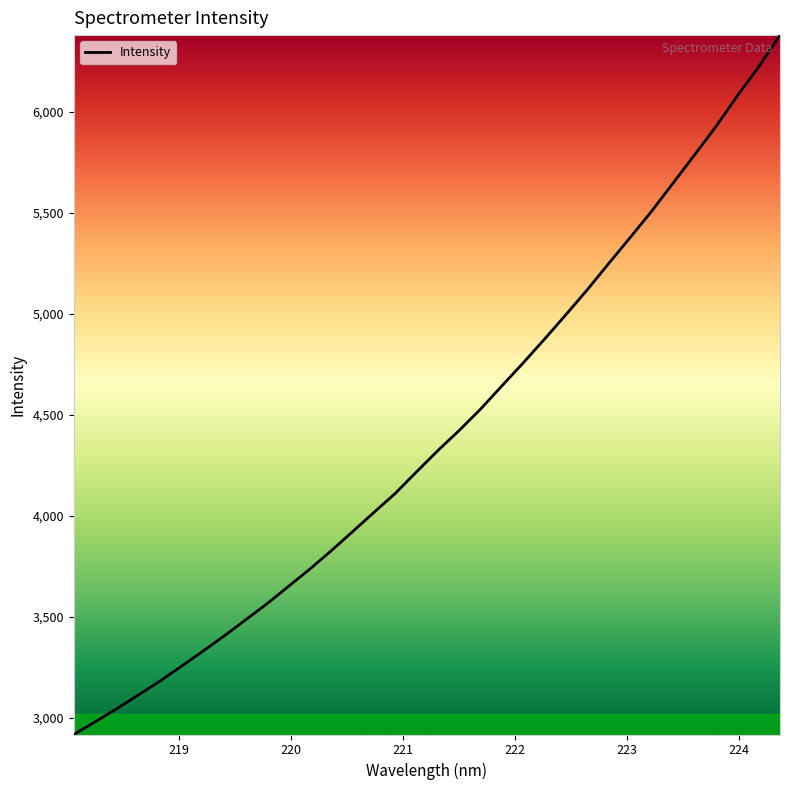

What is the smallest value displayed?

2919.0